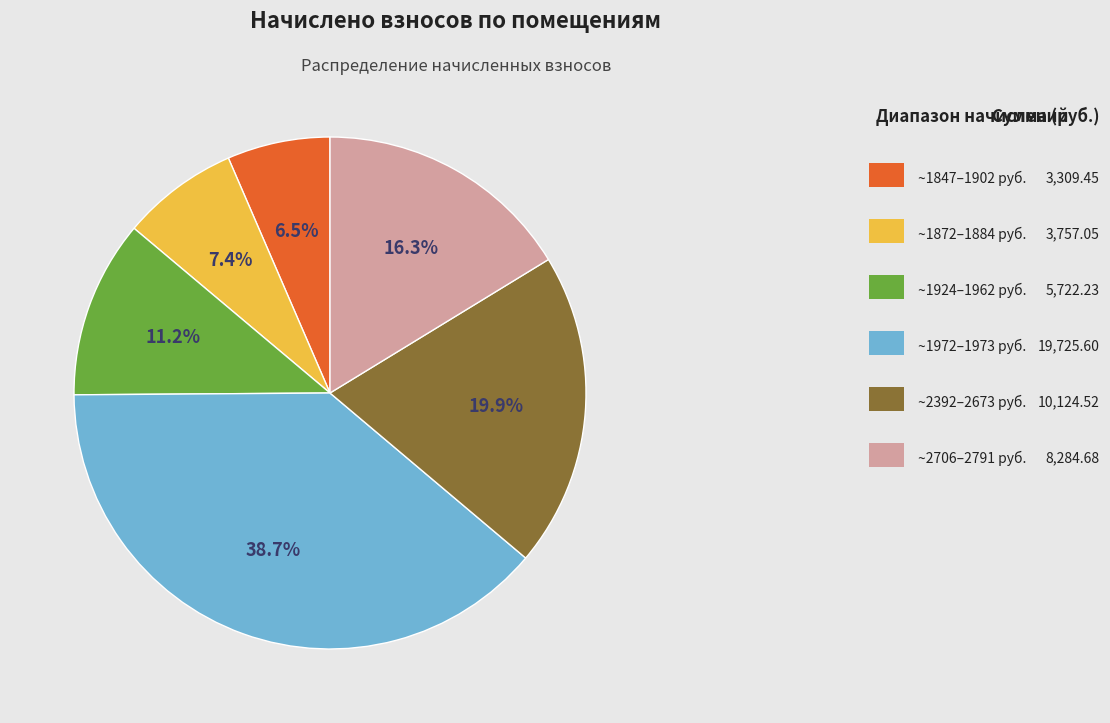

Is there any slice that represents more than half of the pie?

No